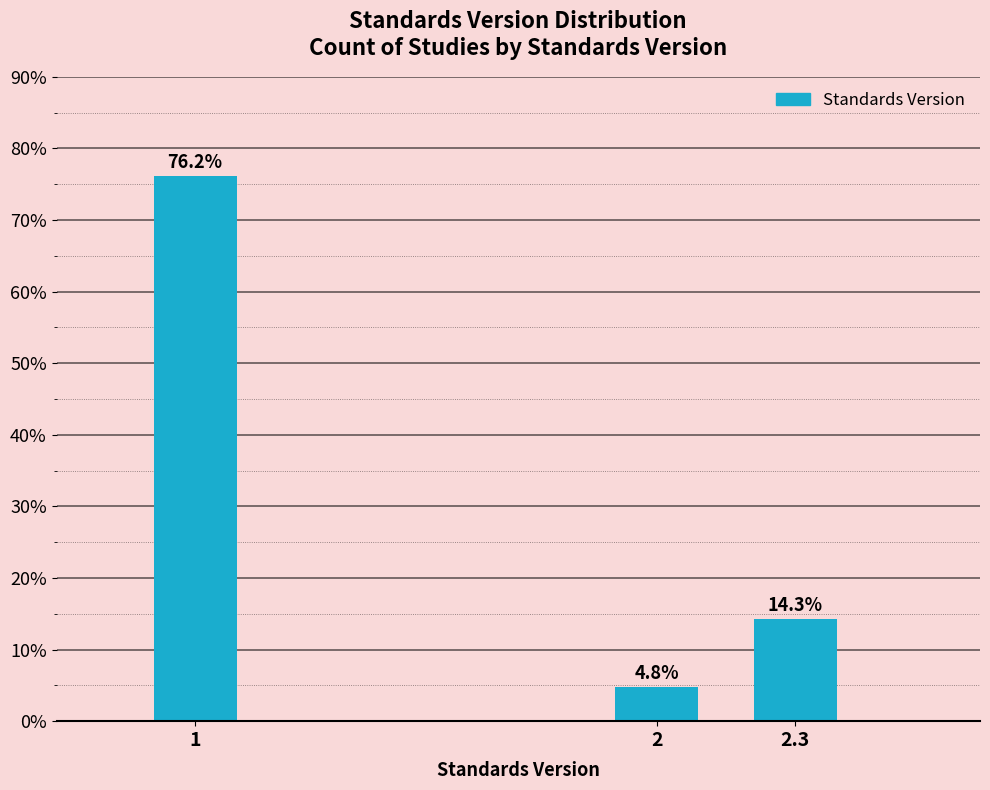

Reading left to right, transcribe all the data shown in this chart.

76.2	4.8	14.3